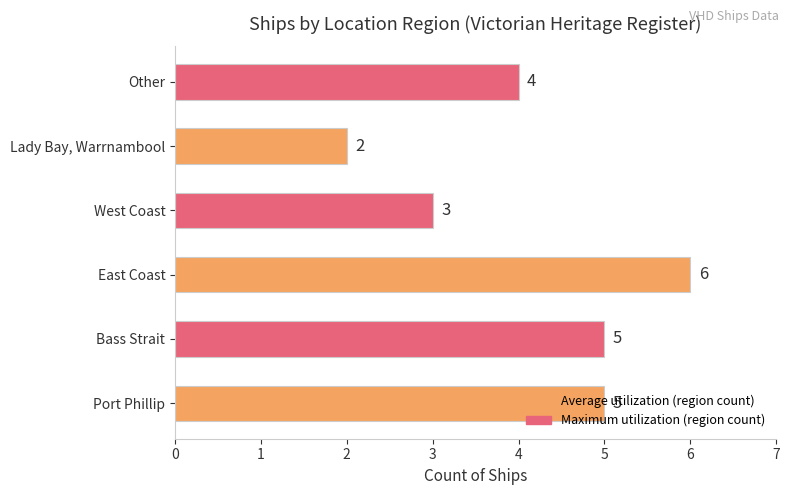

Count the values in the range 3 to 5.

4